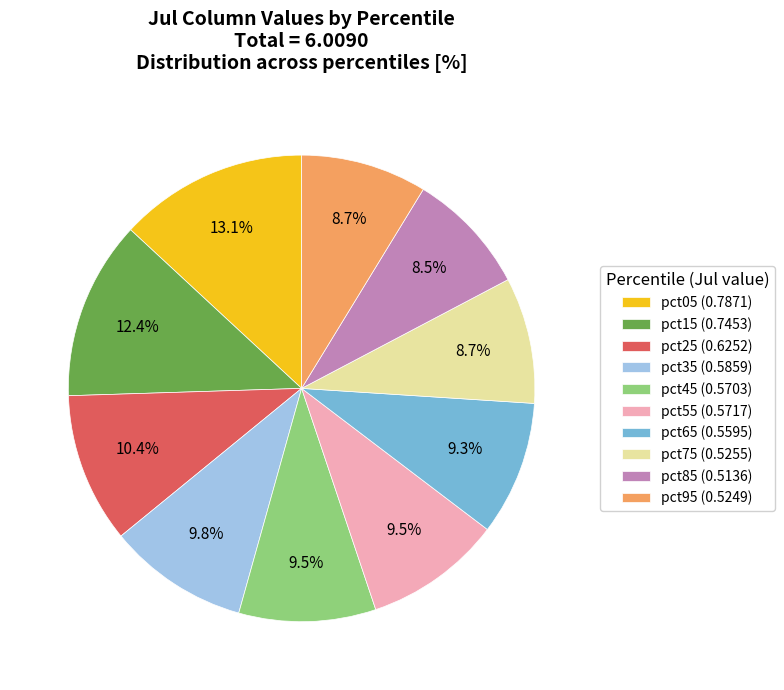

To the nearest percent, what is the average slice percentage?

10%